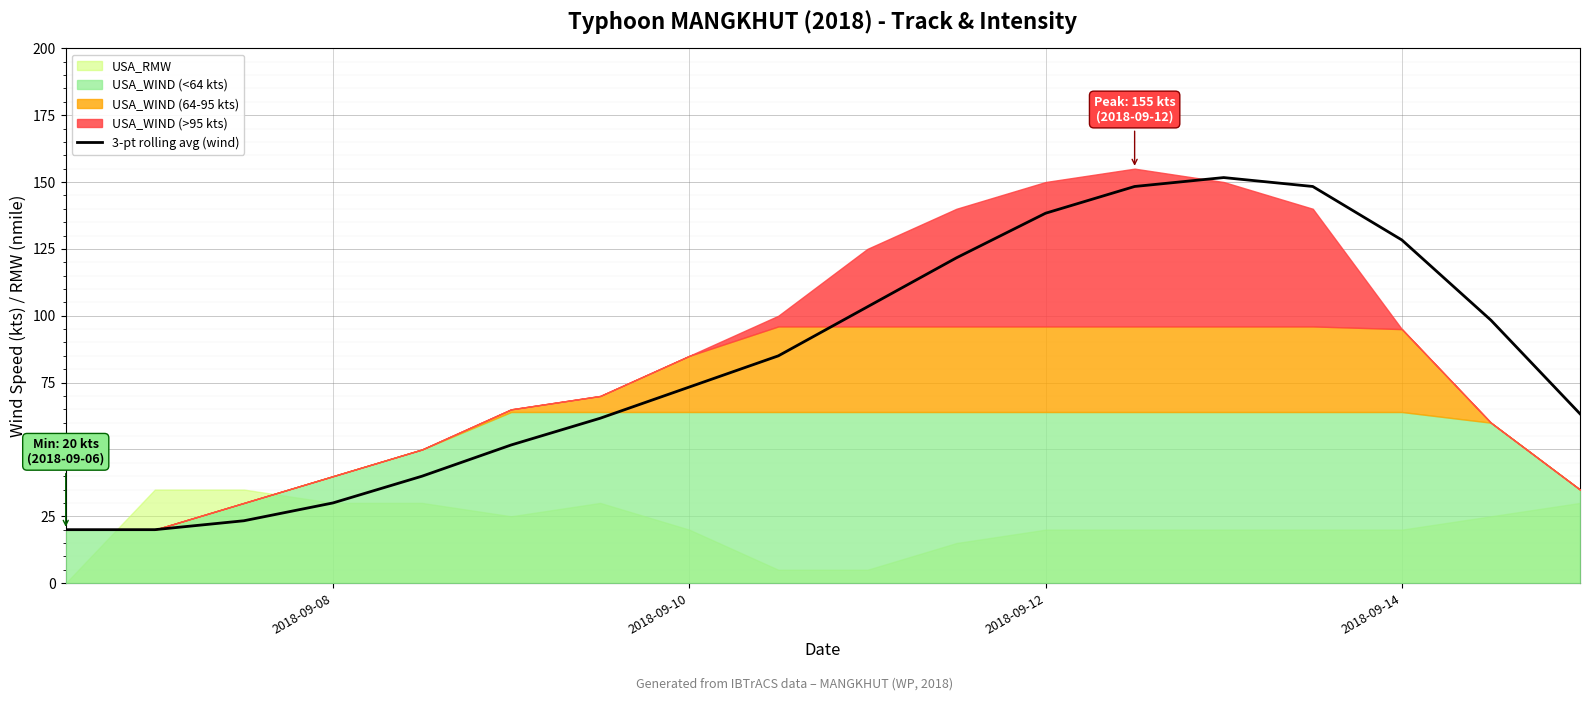

What is the value of the 2nd point from the left?

20.0